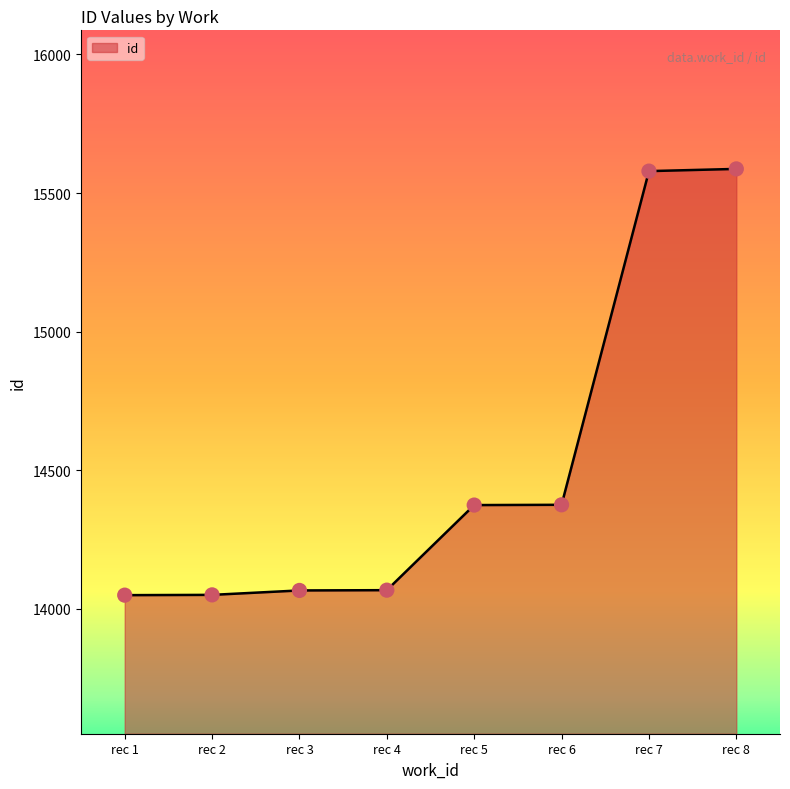

Approximately how many times larger is the value at rec 1 compared to rec 3?

1.0